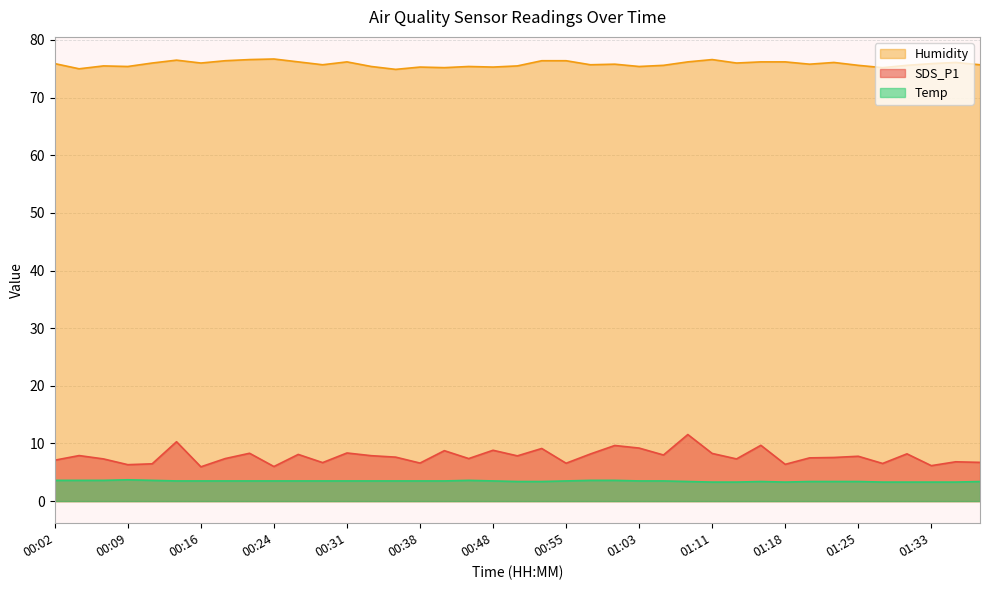

How many lines are shown in the chart?

3